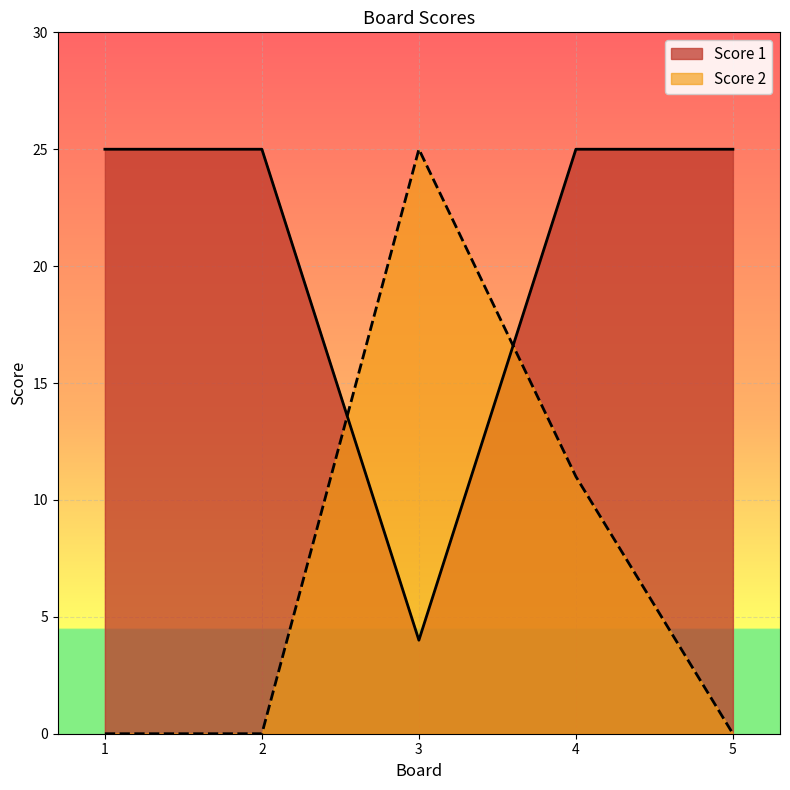

Is it true that Score 2 equals 11 at 4?

True